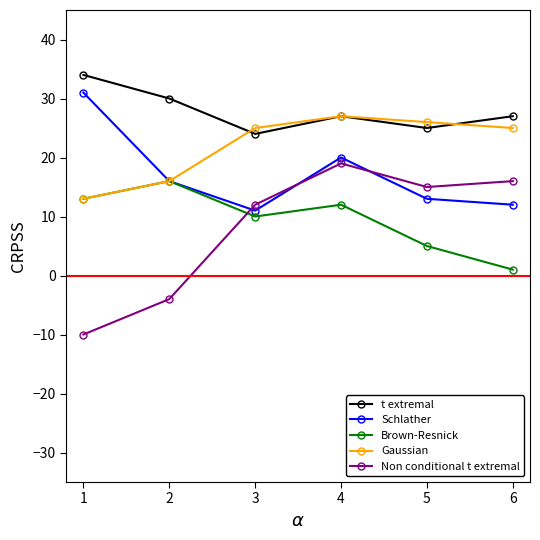

What is the highest value of the Brown-Resnick series?

16